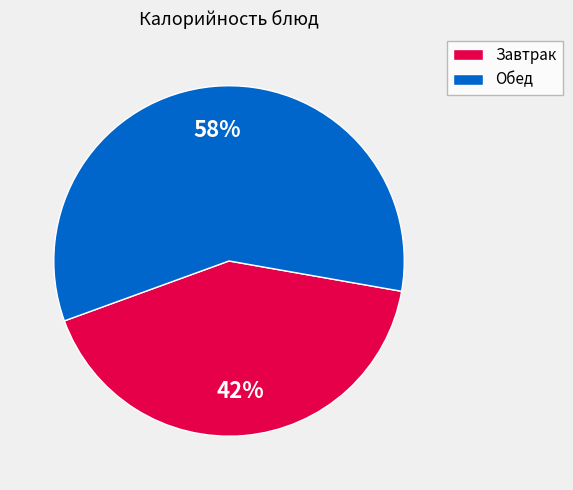

Count the number of slices in the pie.

2